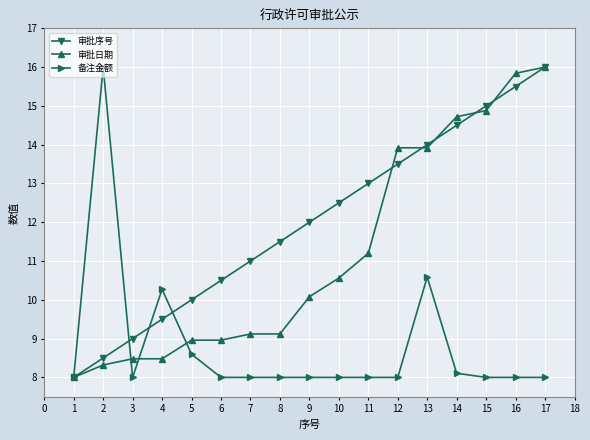

List the labels in order of 审批序号 value, smallest first.

1, 2, 3, 4, 5, 6, 7, 8, 9, 10, 11, 12, 13, 14, 15, 16, 17